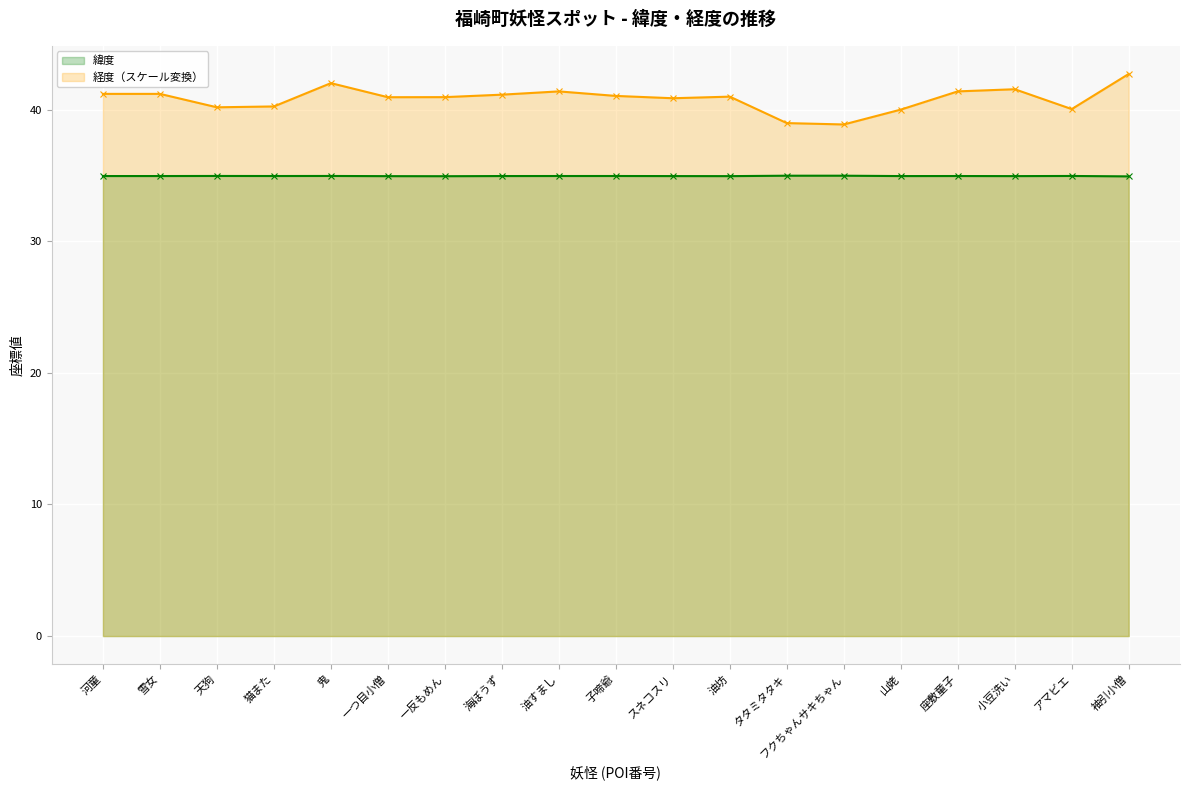

Reading right to left, list all the values displayed in this chart.

緯度: 袖引小僧=34.9	アマビエ=35.0	小豆洗い=34.9	座敷童子=35.0	山姥=35.0	フクちゃんサキちゃん=35.0	タタミタタキ=35.0	油坊=34.9	スネコスリ=35.0	子啼爺=35.0	油すまし=35.0	海ぼうず=35.0	一反もめん=34.9	一つ目小僧=34.9	鬼=35.0	猫また=35.0	天狗=35.0	雪女=35.0	河童=35.0
経度（スケール変換）: 袖引小僧=42.7	アマビエ=40.0	小豆洗い=41.6	座敷童子=41.4	山姥=40.0	フクちゃんサキちゃん=38.9	タタミタタキ=39.0	油坊=41.0	スネコスリ=40.9	子啼爺=41.0	油すまし=41.4	海ぼうず=41.1	一反もめん=41.0	一つ目小僧=40.9	鬼=42.0	猫また=40.2	天狗=40.2	雪女=41.2	河童=41.2